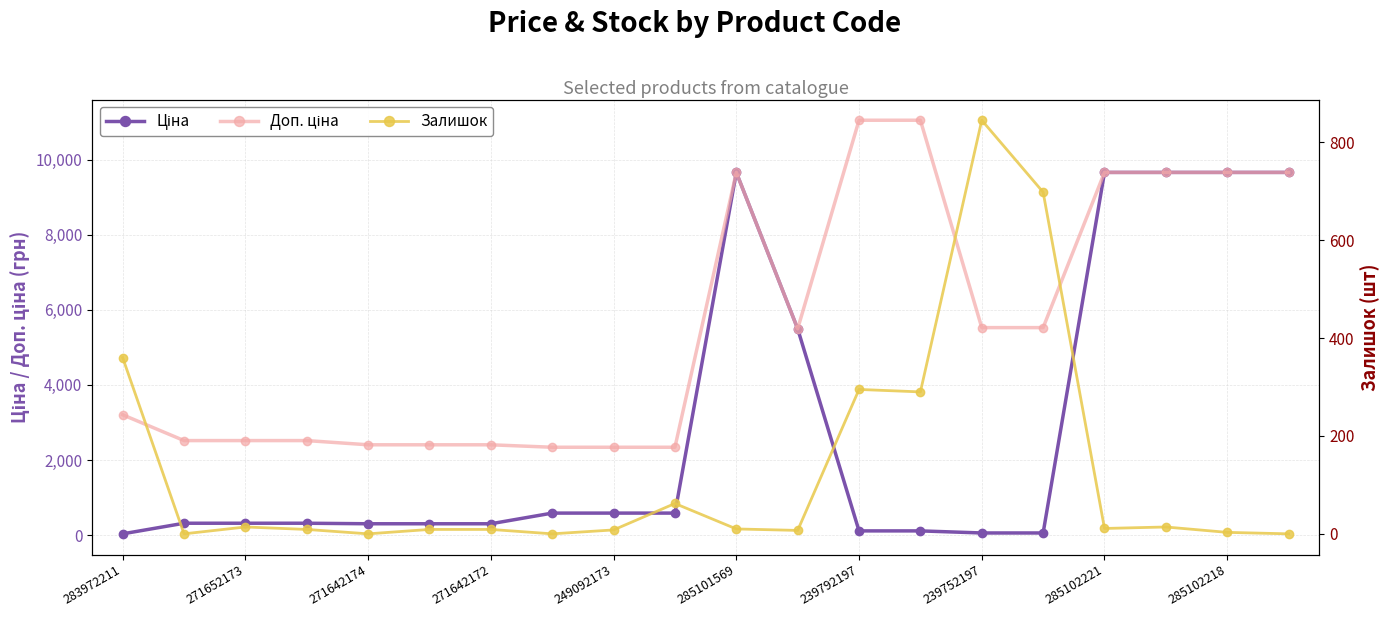

List the series in order of their overall mean, lowest first.

Залишок, Ціна, Доп. ціна